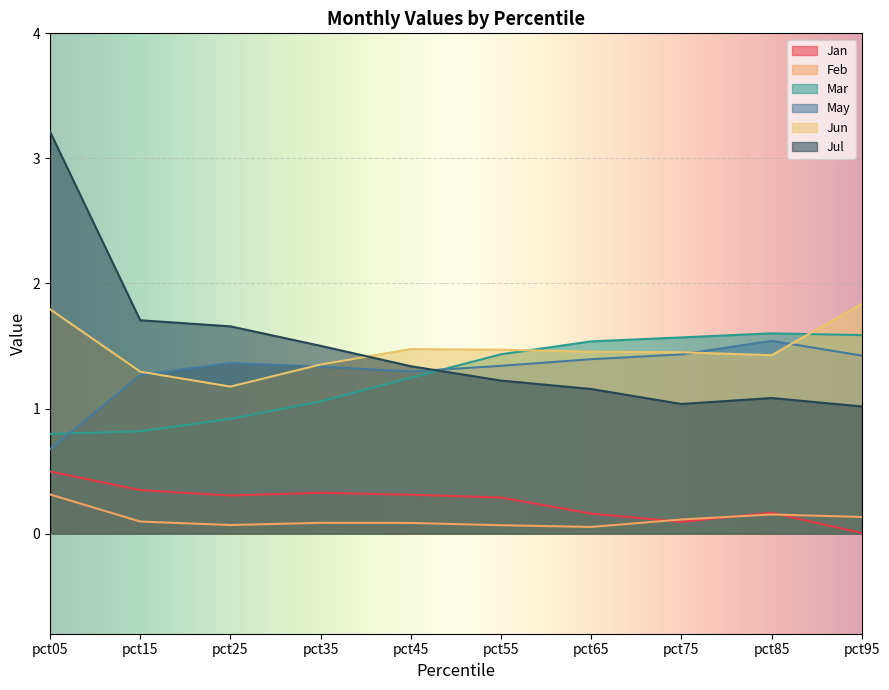

Where is the first local minimum for Feb?

pct25